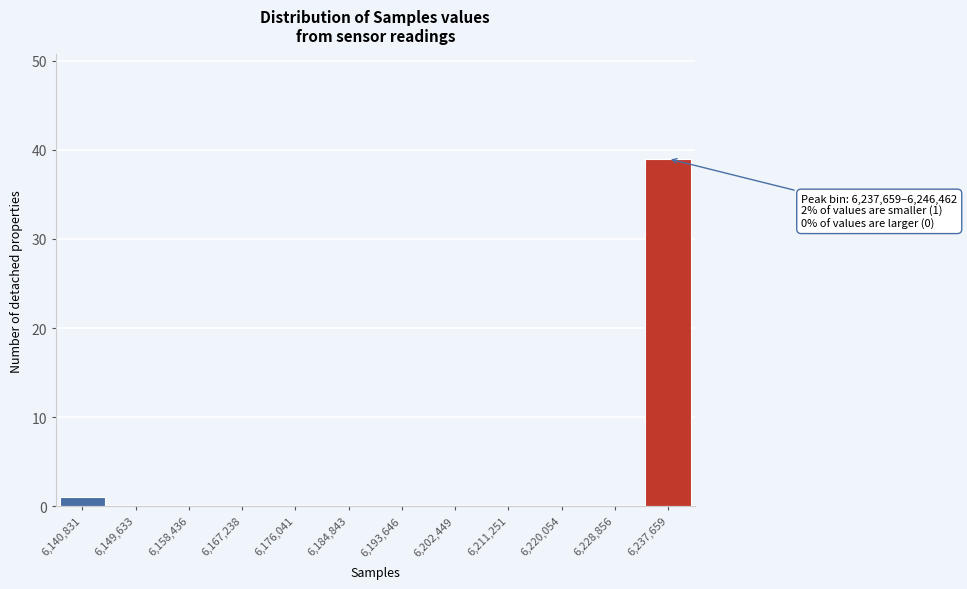

Reading left to right, extract all data points from this chart.

6,140,831=1	6,149,633=0	6,158,436=0	6,167,238=0	6,176,041=0	6,184,843=0	6,193,646=0	6,202,449=0	6,211,251=0	6,220,054=0	6,228,856=0	6,237,659=39